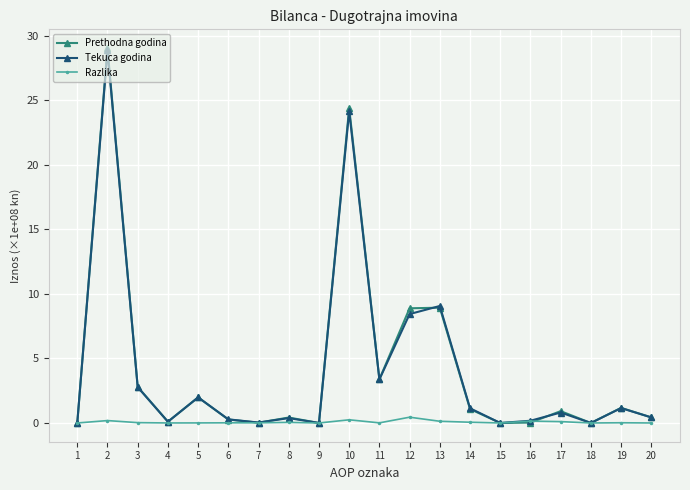

How many distinct data groups are displayed?

3